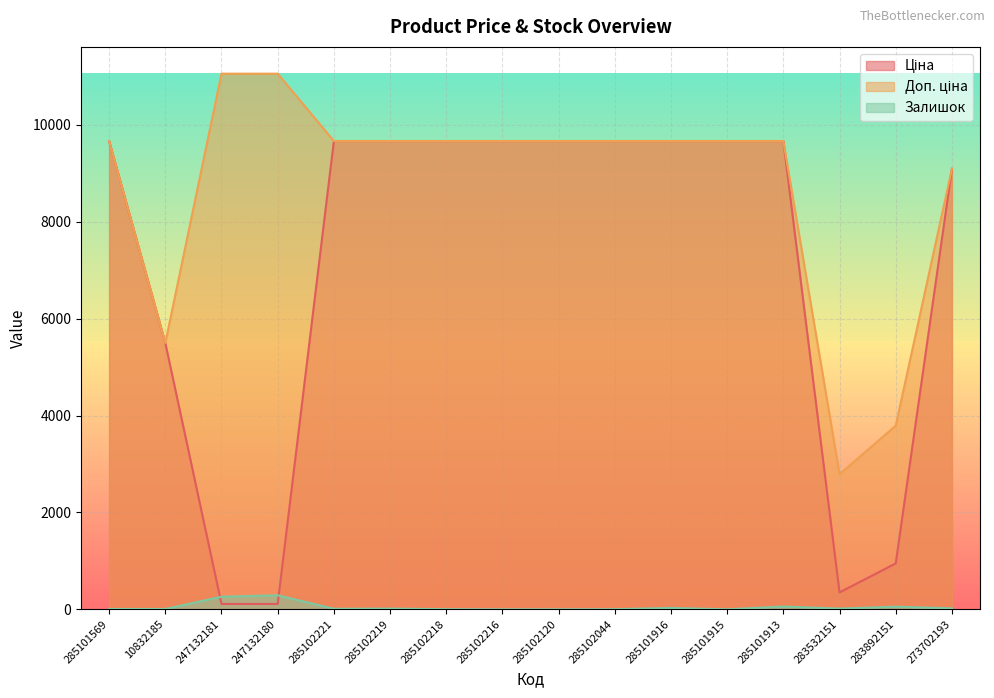

Between 285102221 and 285101916, which is larger?

285102221